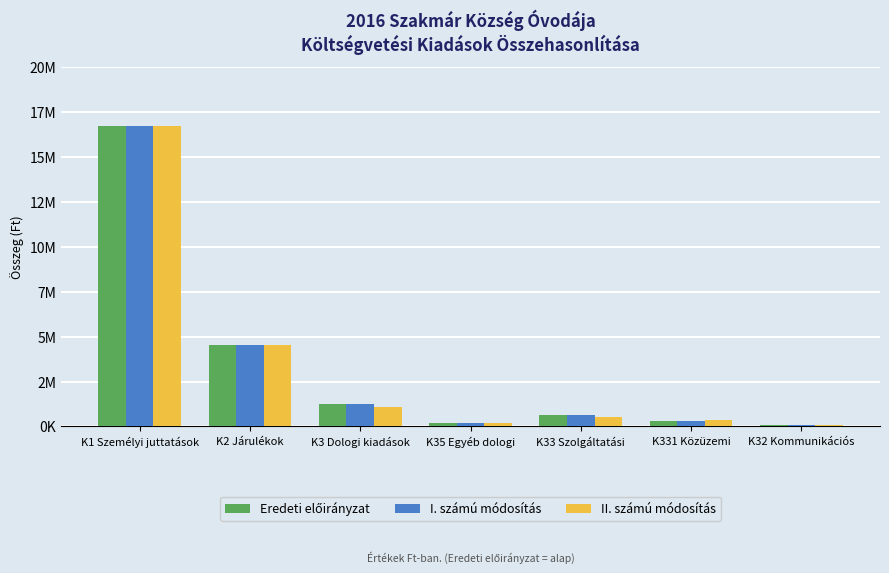

What position from the right is K1 Személyi juttatások?

7